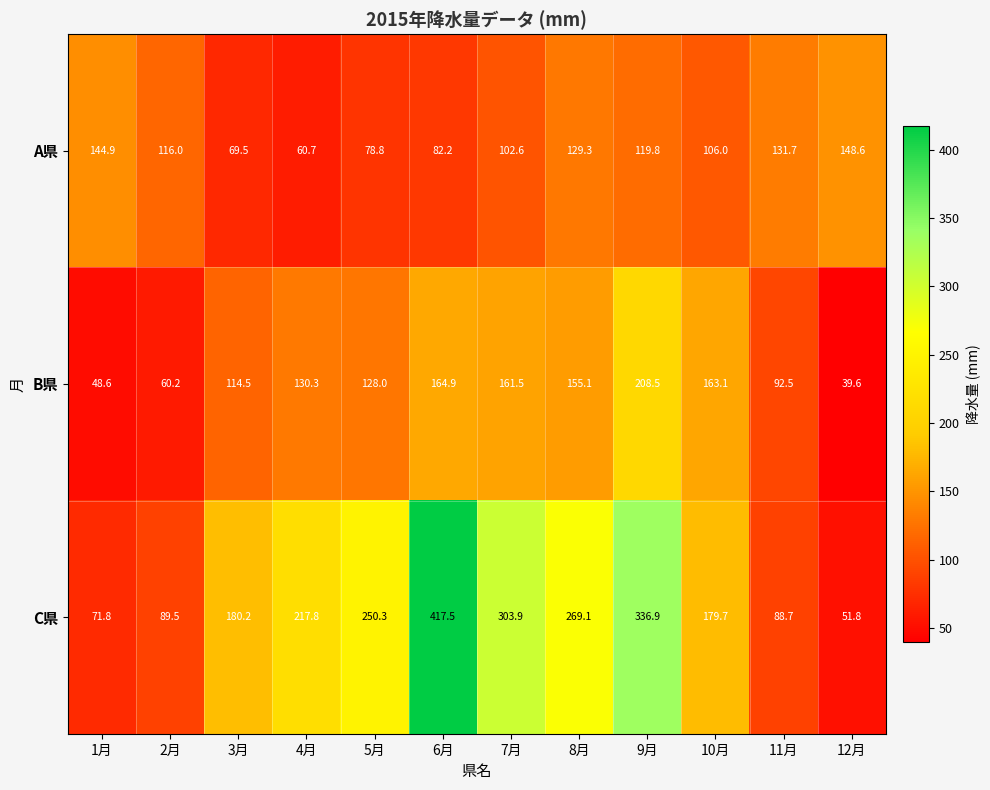

What is the total value across all series at 2月?

265.7